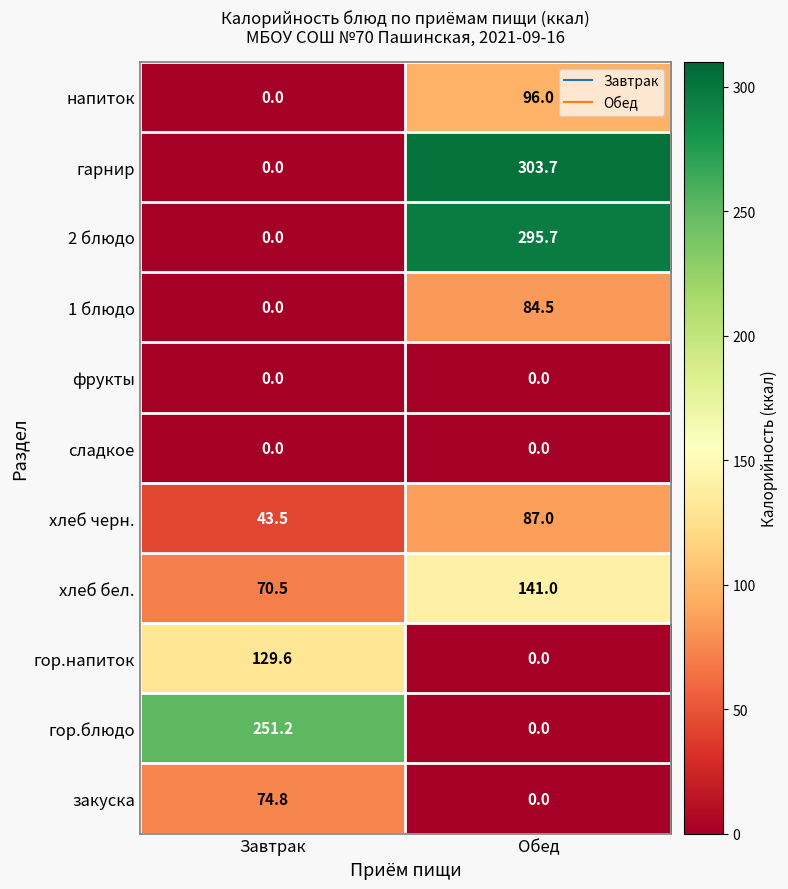

Which series has the largest total across all categories?

гарнир